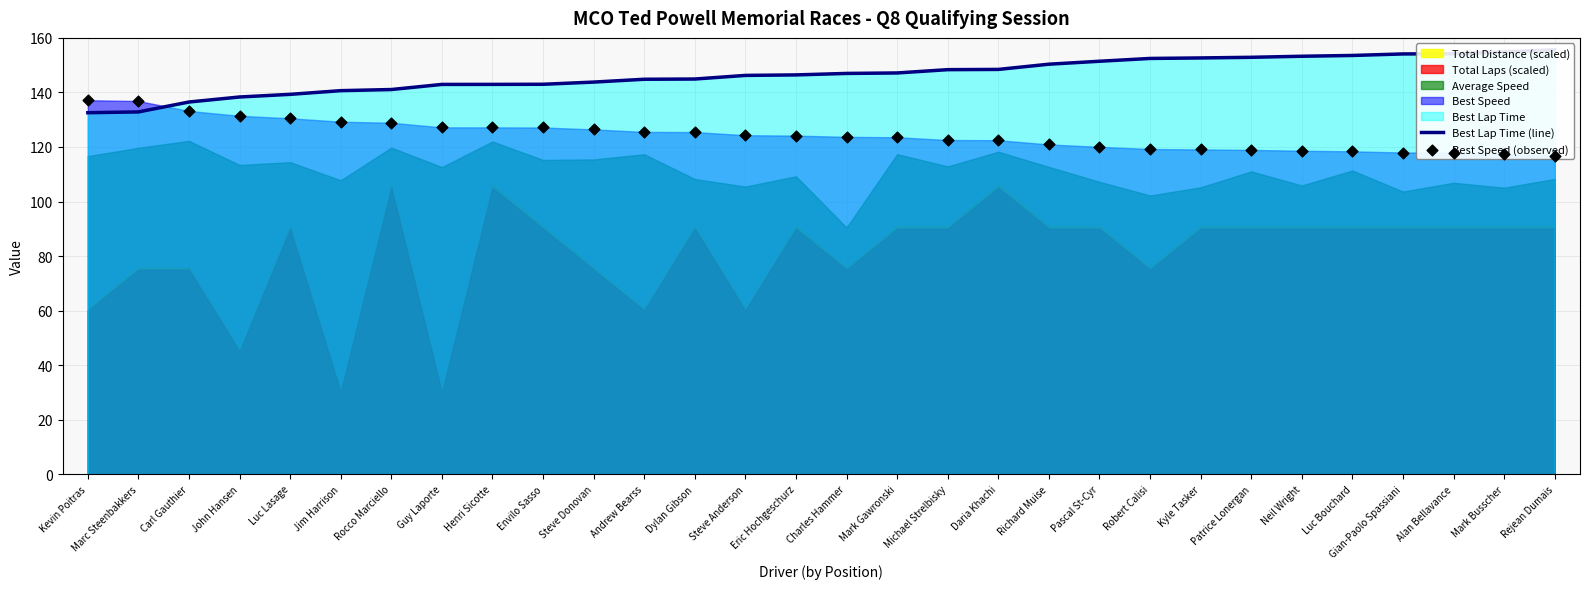

At how many categories does at least one series exceed 136?

30